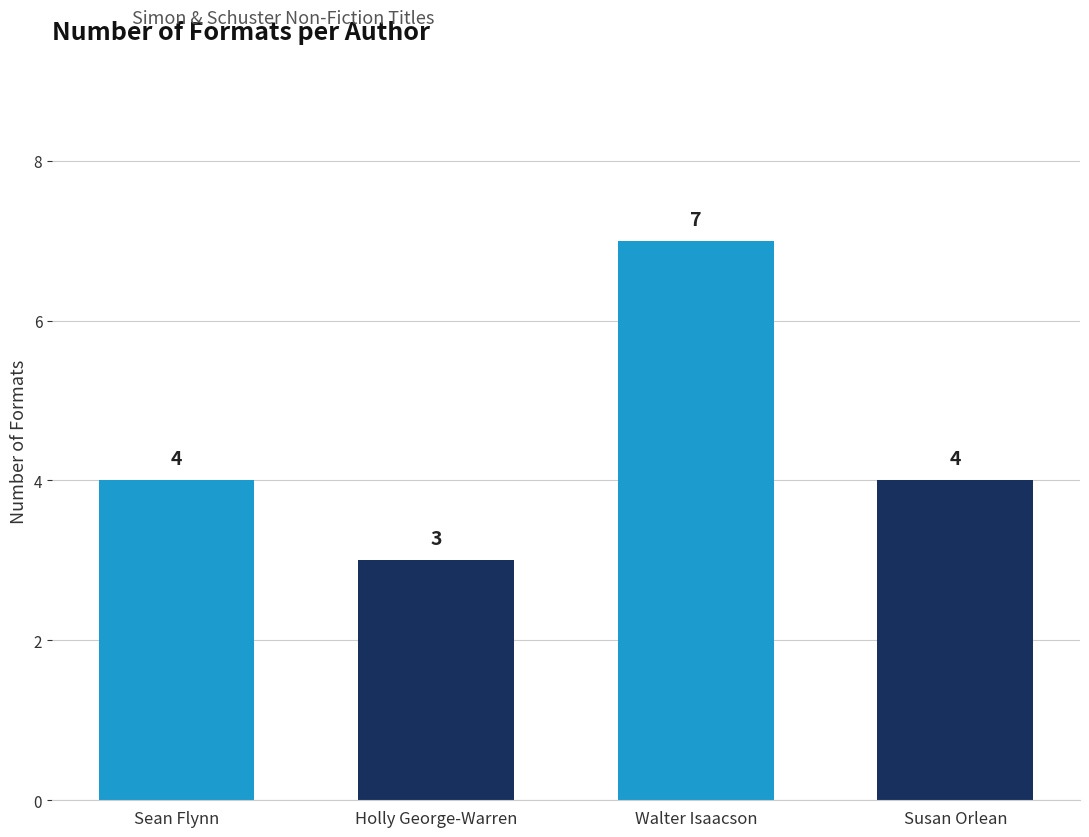

What is the label of the 1st bar from the right?

Susan Orlean